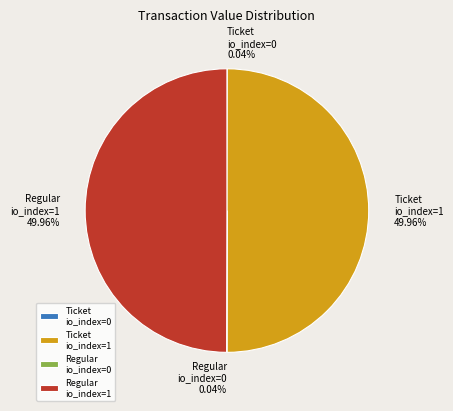

Combined, do Regular io_index=1 and Ticket io_index=1 account for over 50%?

Yes